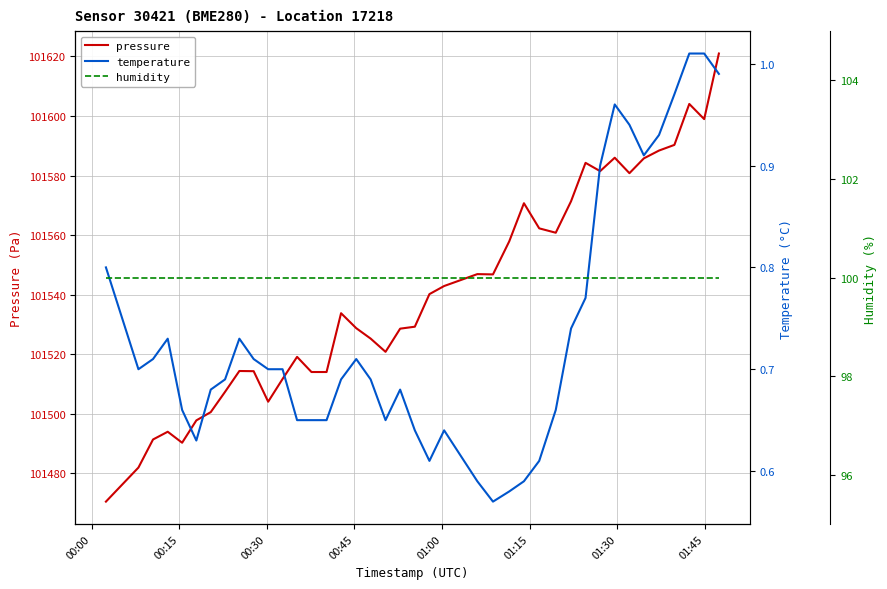

What is the highest value of the pressure series?

101621.0